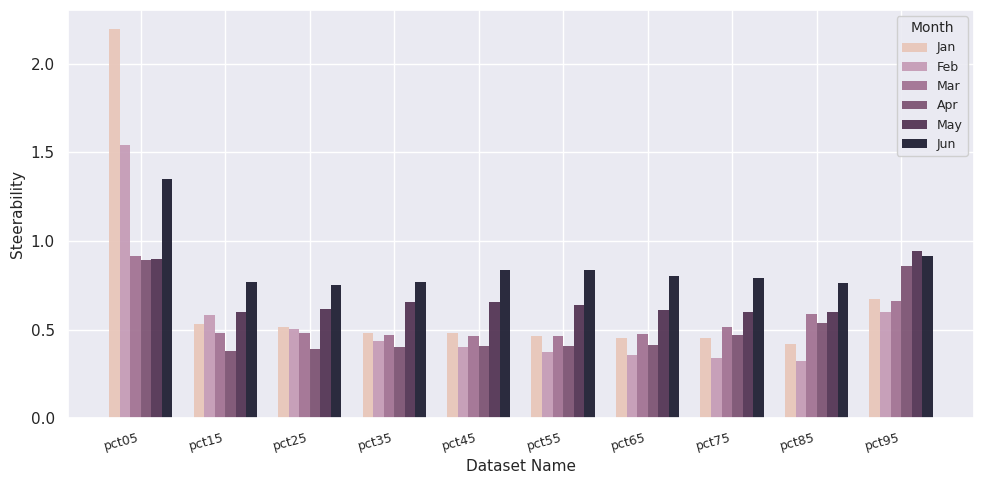

Which series has the largest range (max minus min)?

Jan